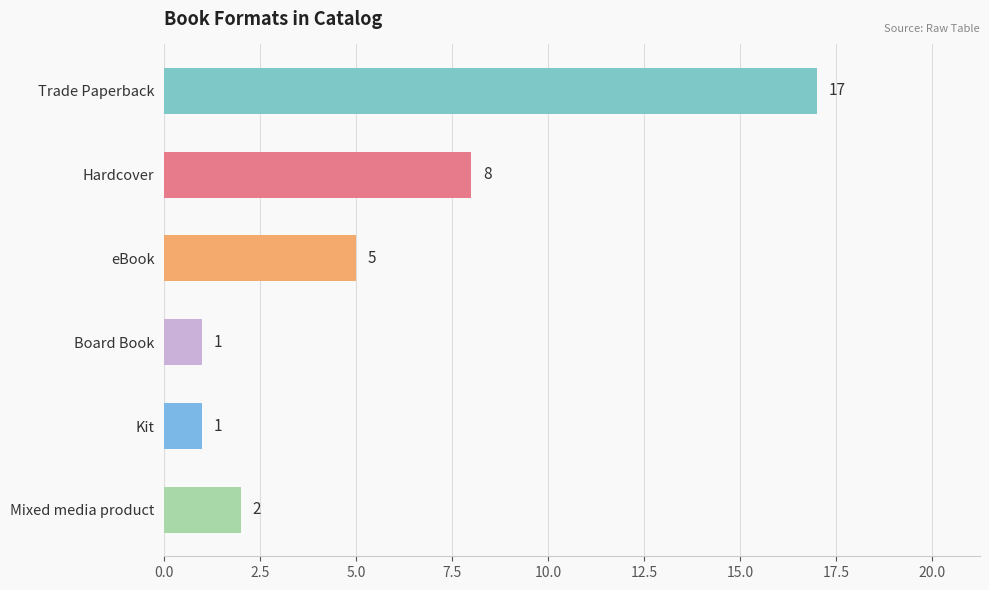

What is the greatest value displayed?

17